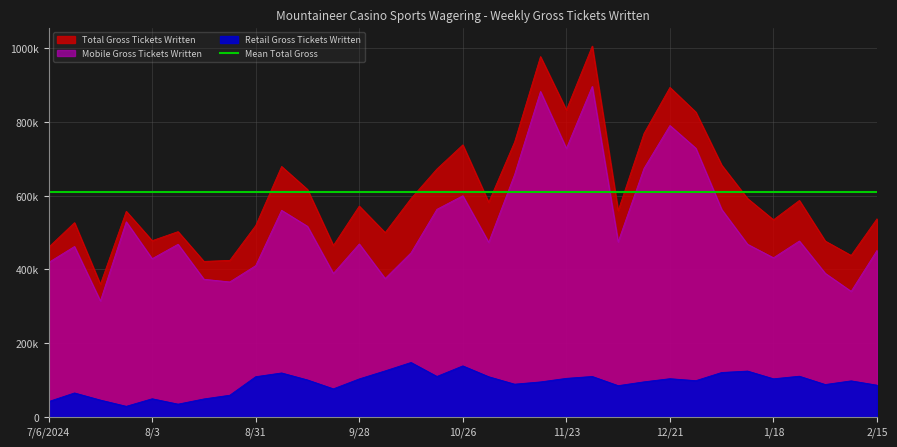

True or false: Retail Gross Tickets Written and Total Gross Tickets Written cross at least once.

False